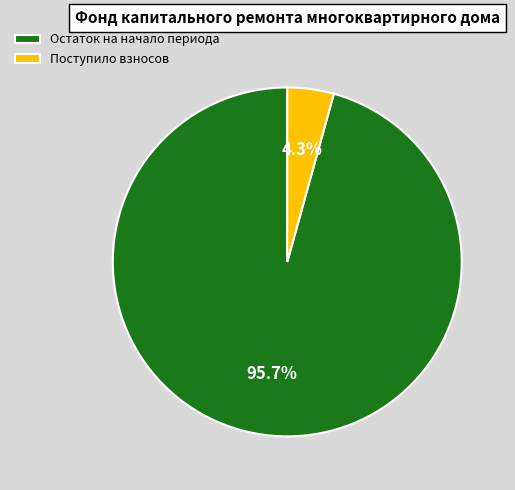

Between Поступило взносов and Остаток на начало периода, which is larger?

Остаток на начало периода